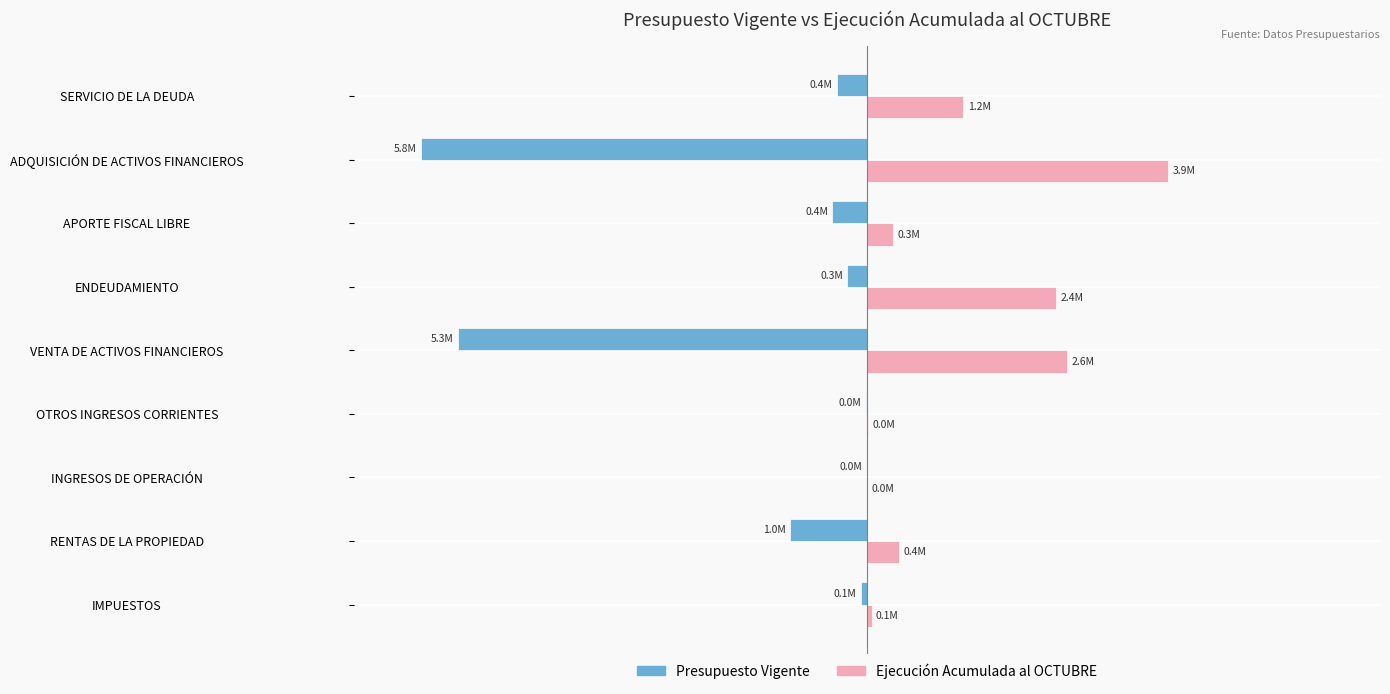

What are all the series names shown in the legend?

Presupuesto Vigente, Ejecución Acumulada al OCTUBRE